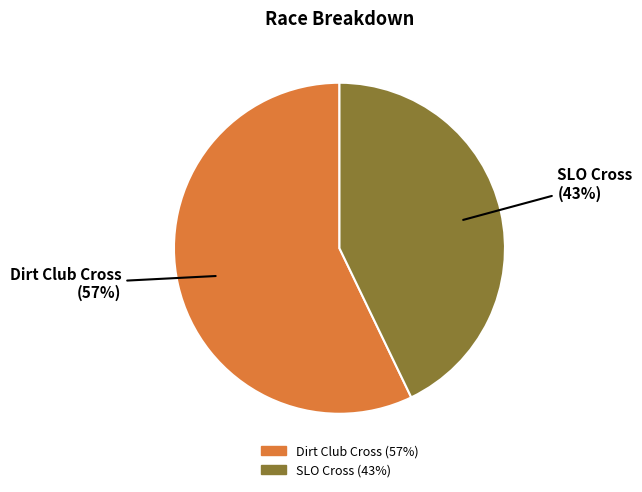

Rank the categories by value from lowest to highest.

SLO Cross, Dirt Club Cross